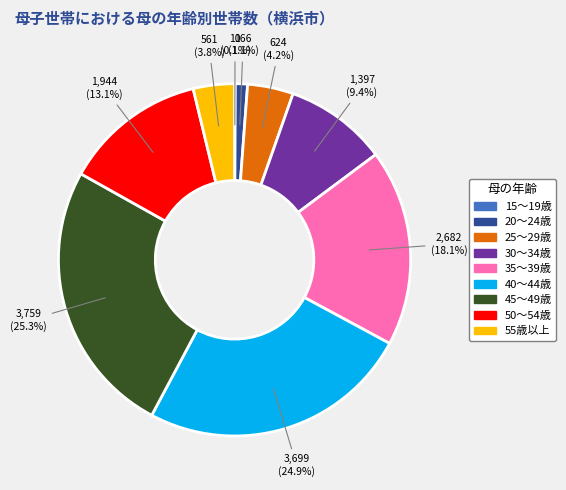

What portion of the pie excludes 20～24歳?

98.9%